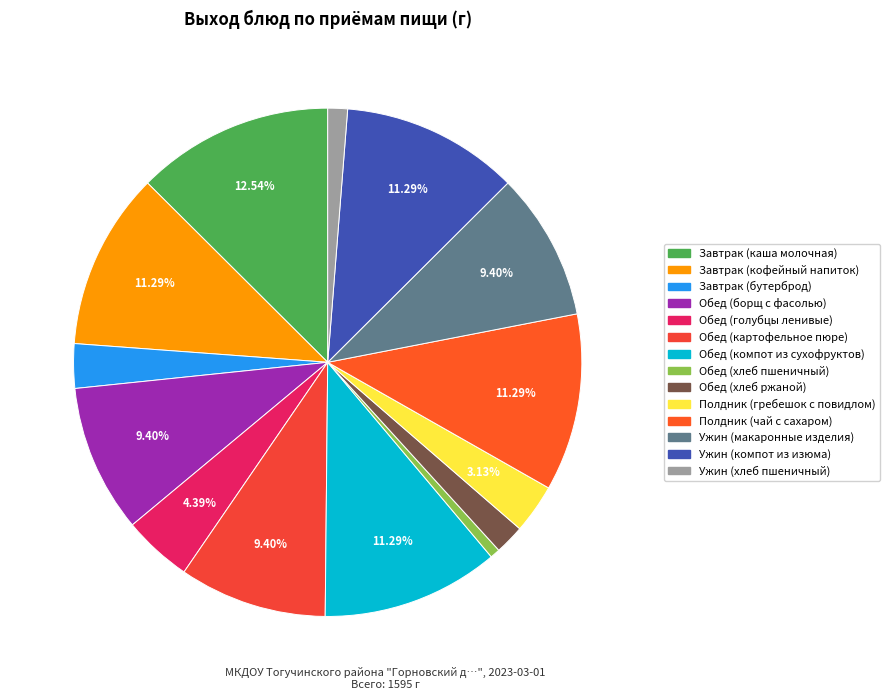

What is the total percentage of Ужин (хлеб пшеничный) and Ужин (компот из изюма)?

12.5%